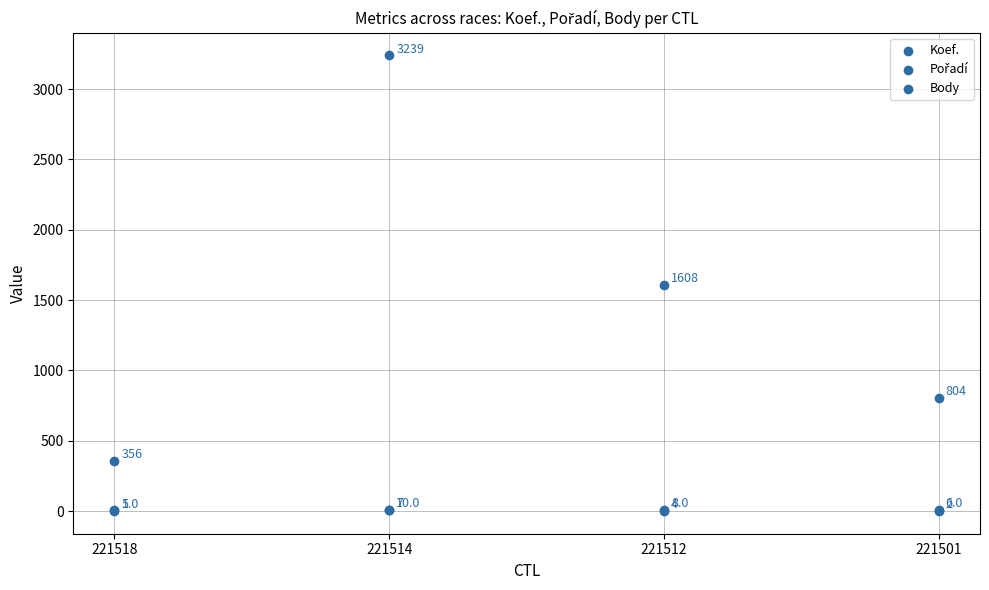

Which series contains the highest Y value?

Body